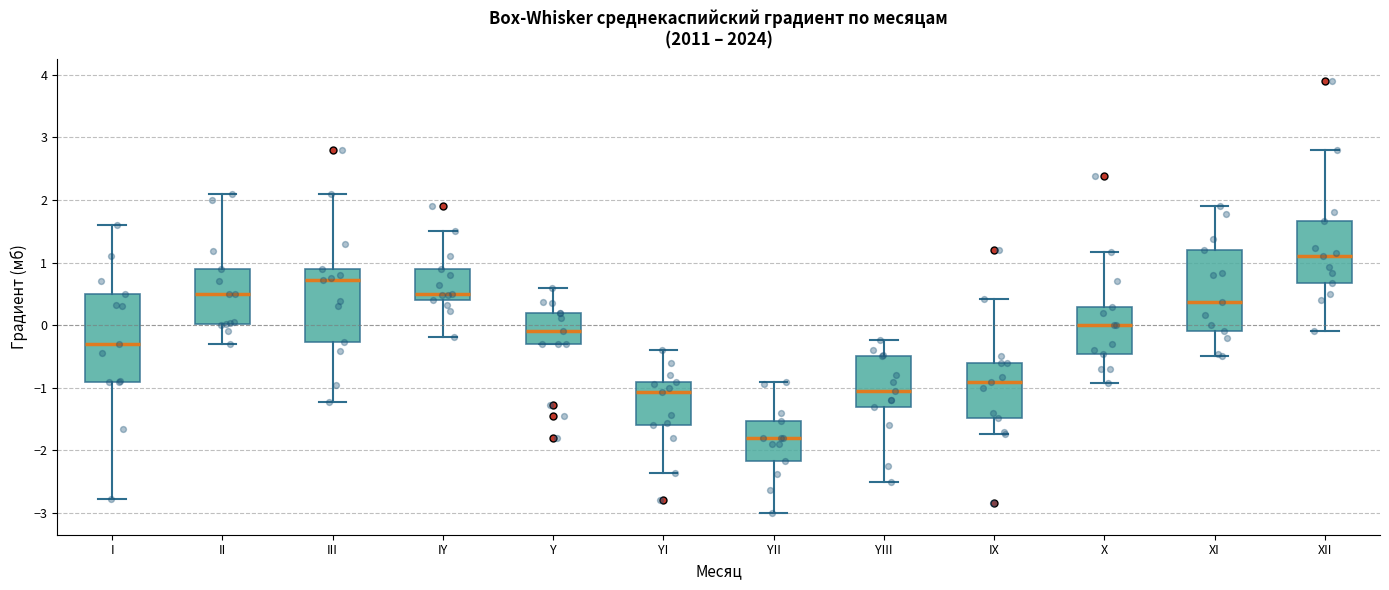

Which box has the lowest median line?

YII